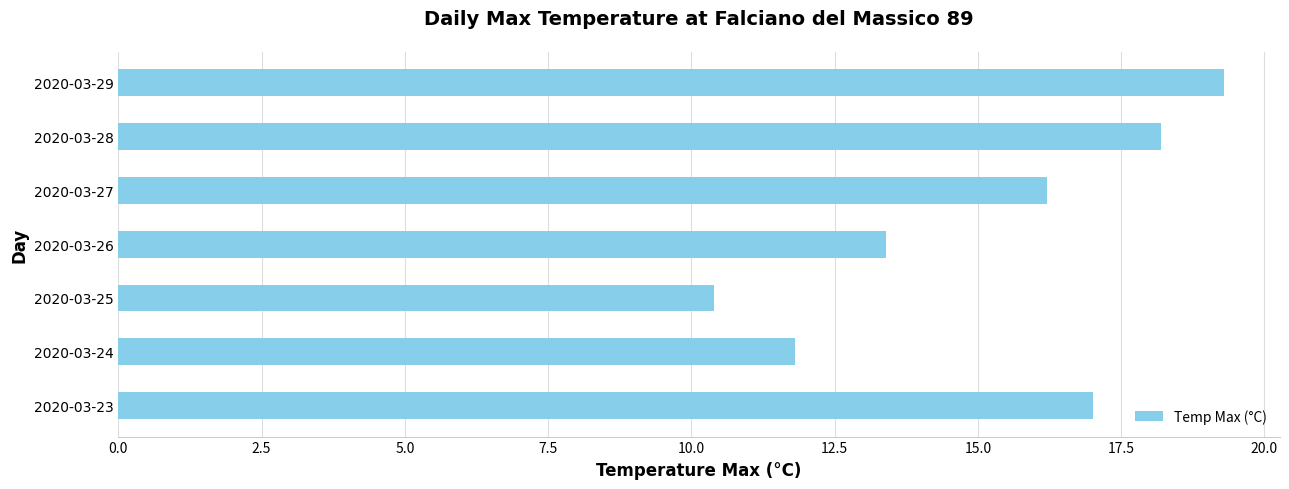

Rank the categories by value from lowest to highest.

2020-03-25, 2020-03-24, 2020-03-26, 2020-03-27, 2020-03-23, 2020-03-28, 2020-03-29